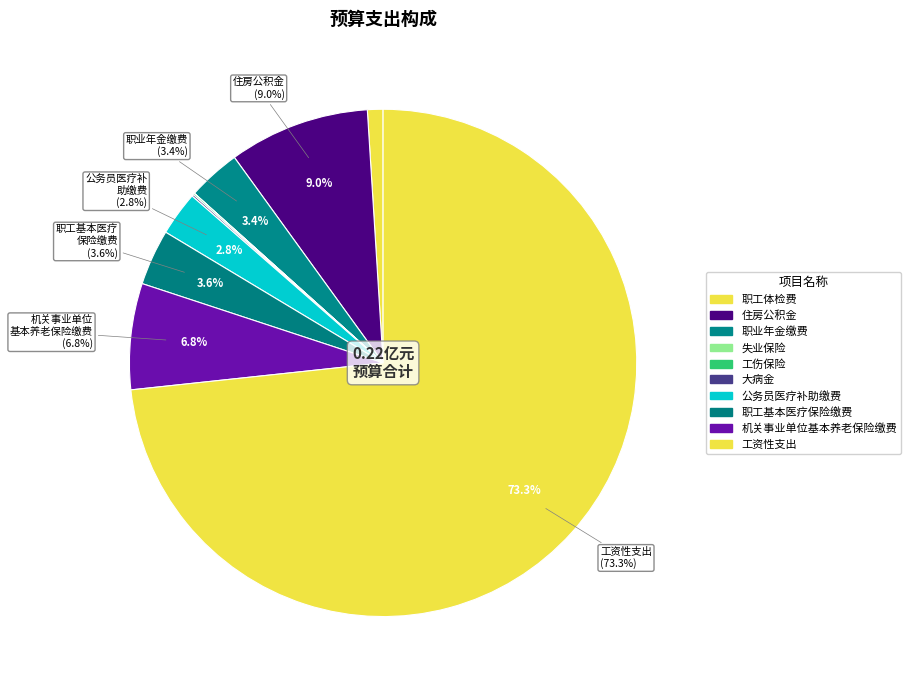

To the nearest percent, what is the average slice percentage?

10%